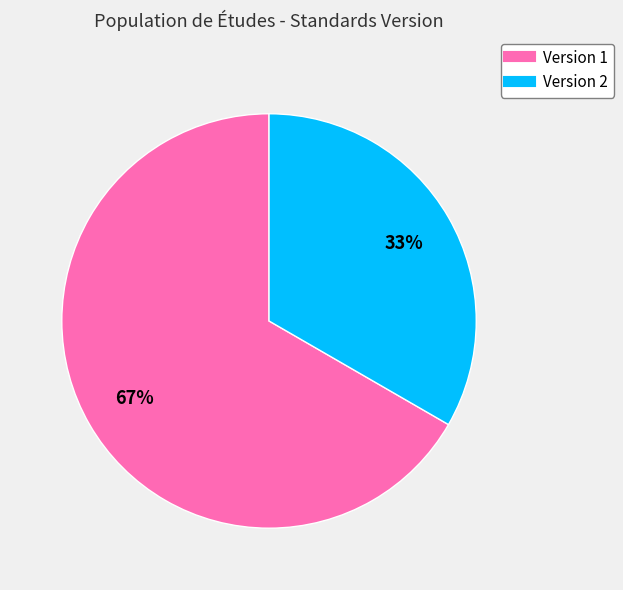

Is there a majority slice in this chart?

Yes